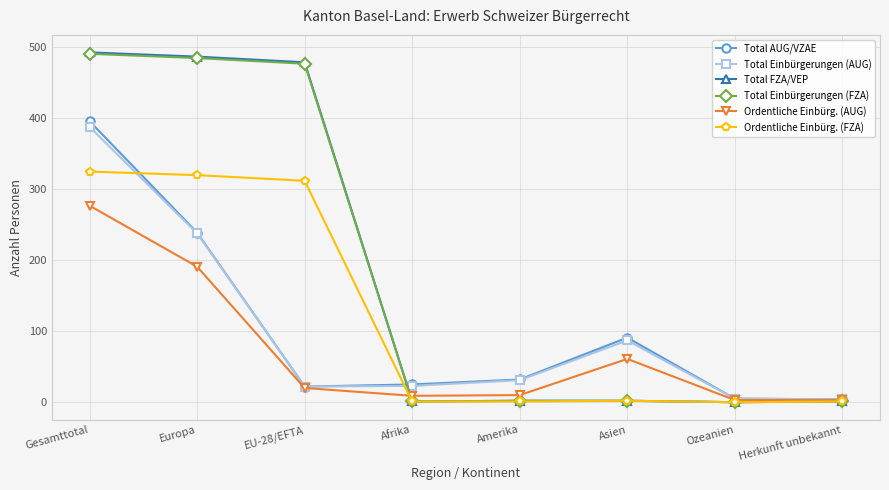

The Total AUG/VZAE series shows 396 at Gesamttotal. True or false?

True